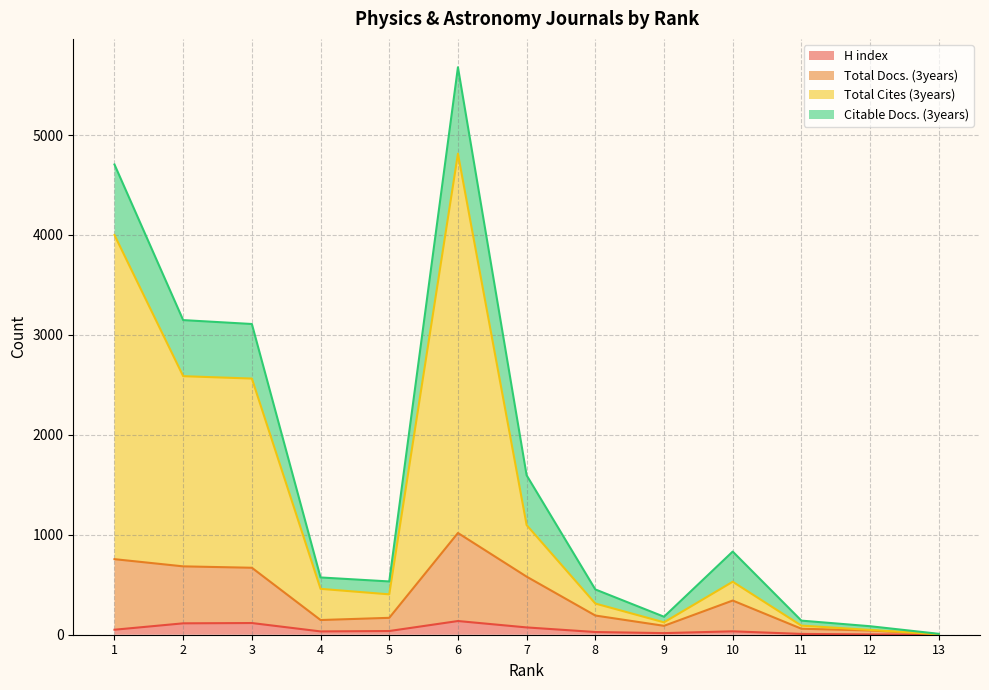

What is the maximum value for Total Docs. (3years)?

1018